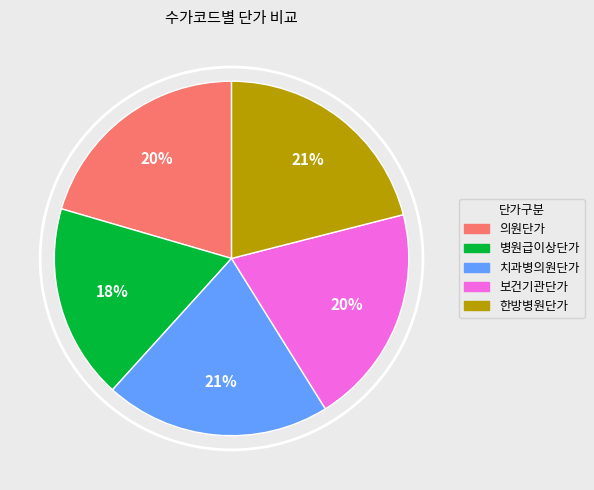

Does any single category account for the majority?

No